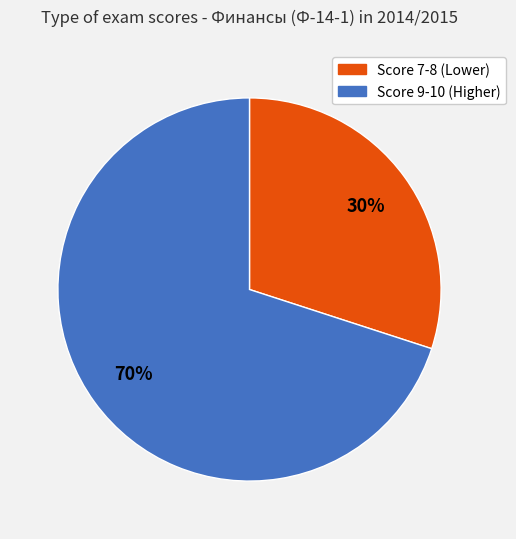

To the nearest percent, what is the difference between the largest and smallest slice percentages?

40%